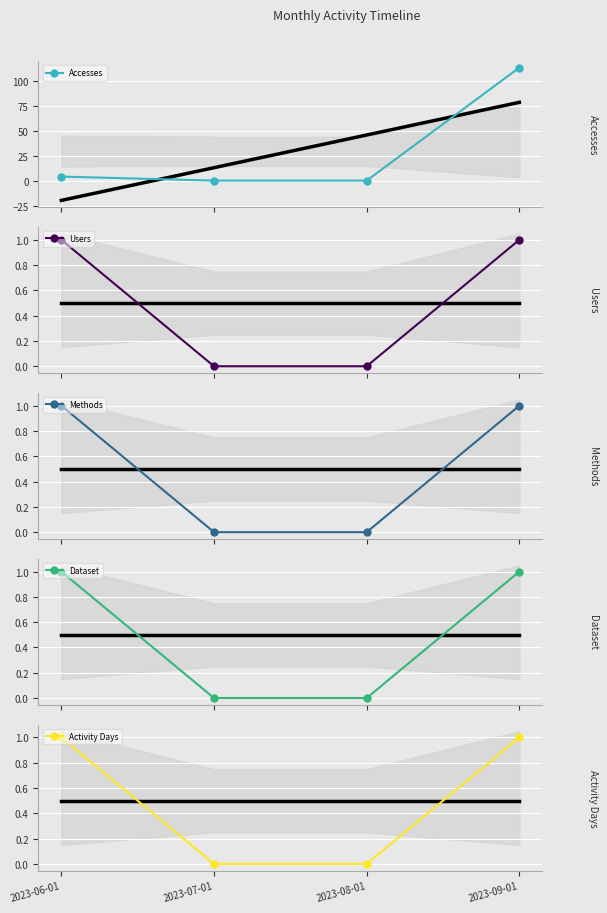

Rank the series by their maximum value, from highest to lowest.

Accesses, Users, Methods, Dataset, Activity Days